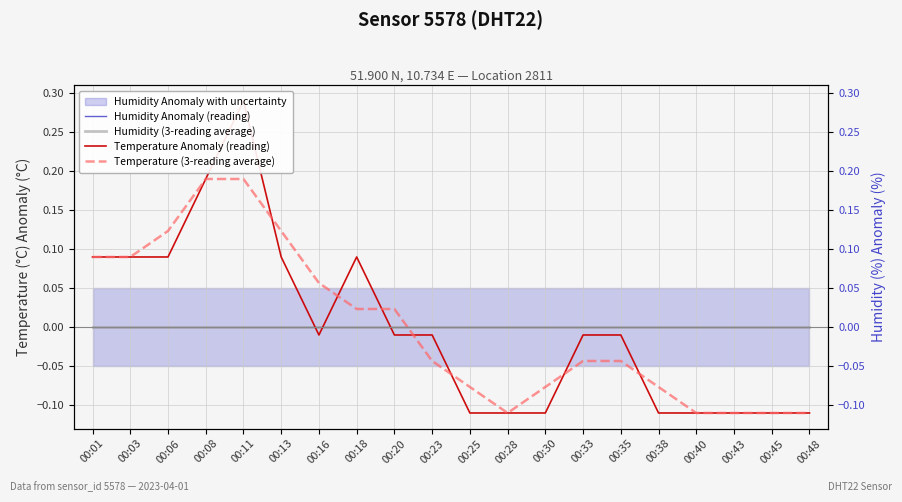

At which category is the sum across all series the highest?

00:11